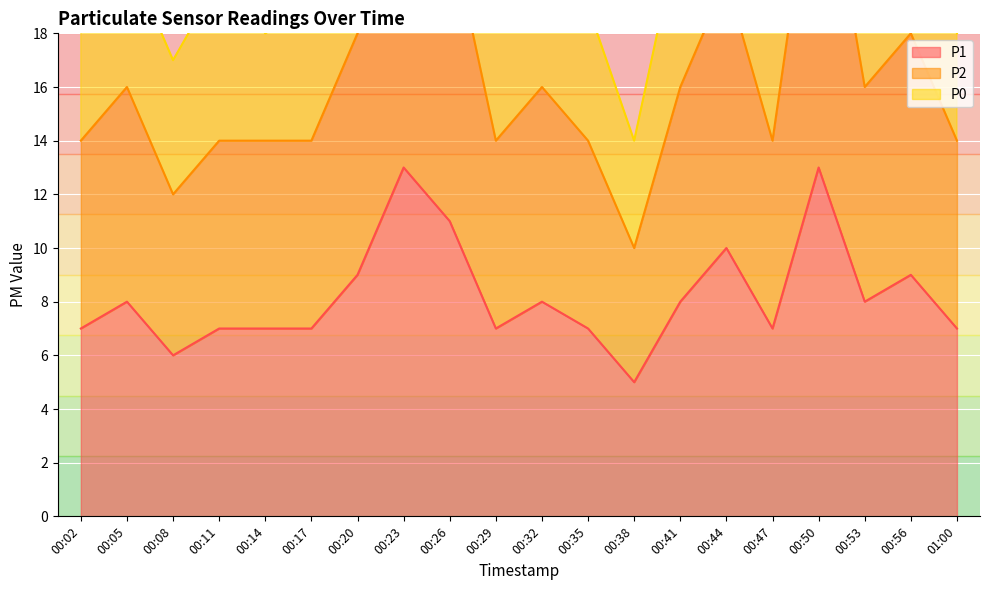

What is the difference between the maximum and minimum values in the P2 series?

16